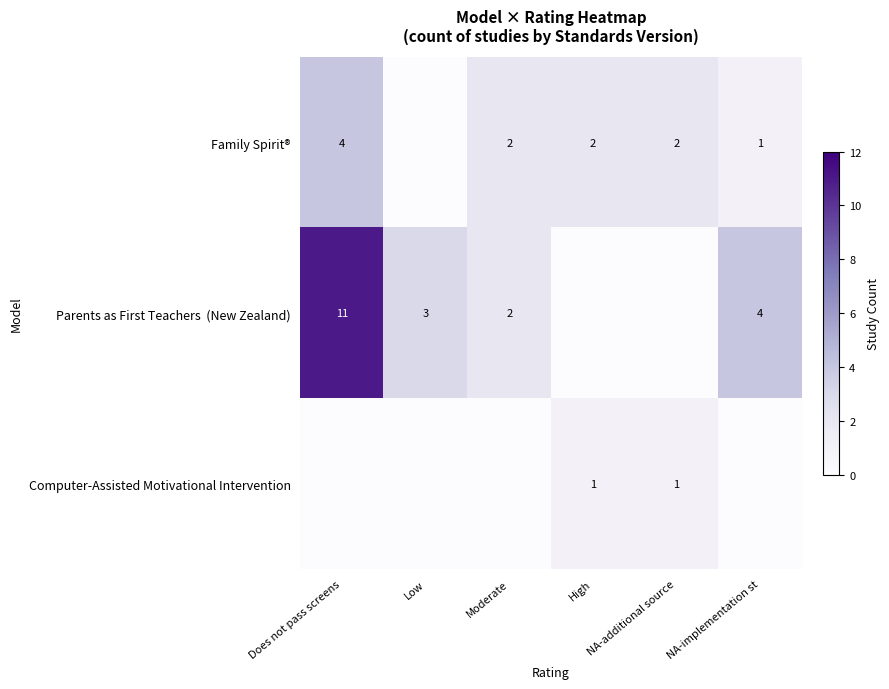

True or false: Family Spirit® has a value of 4 at Does not pass screens.

True